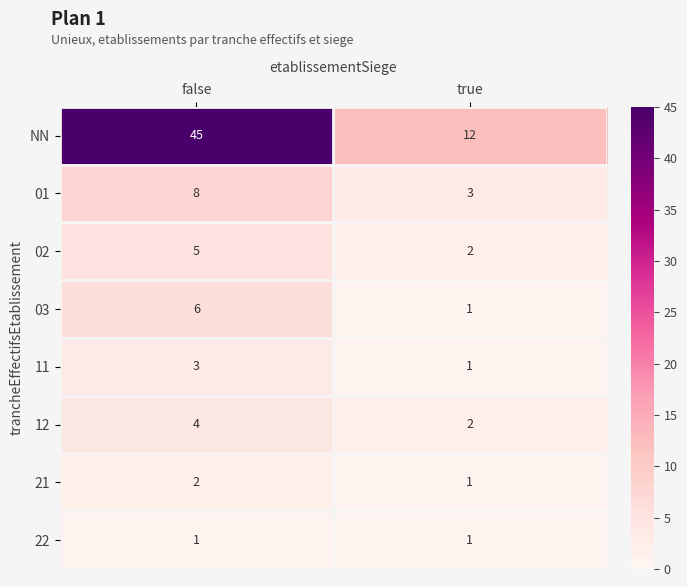

Between false and true, which series saw the biggest shift?

NN